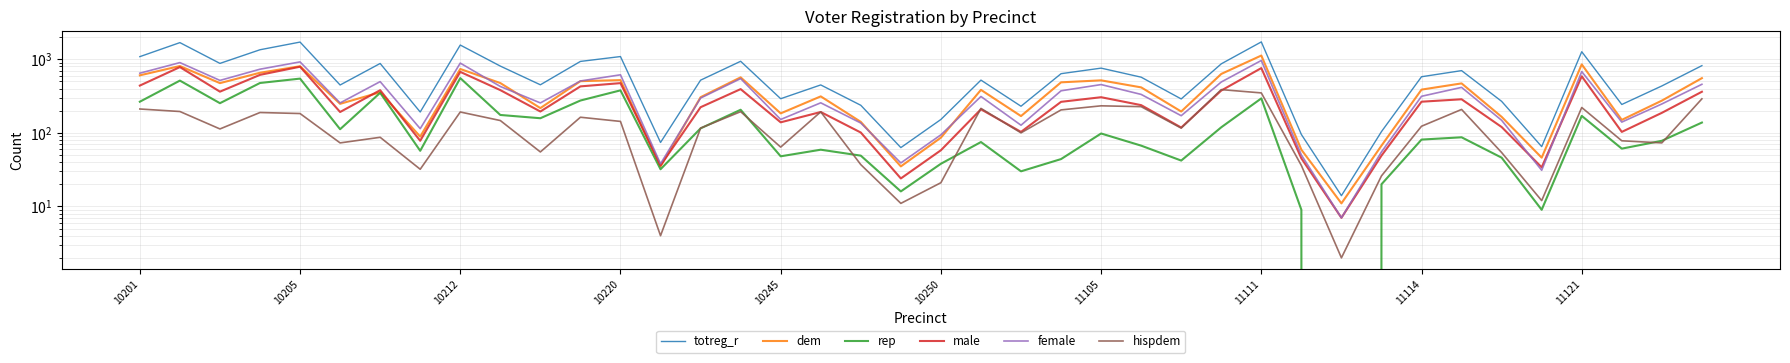

How many values in the rep series exceed 87?

19